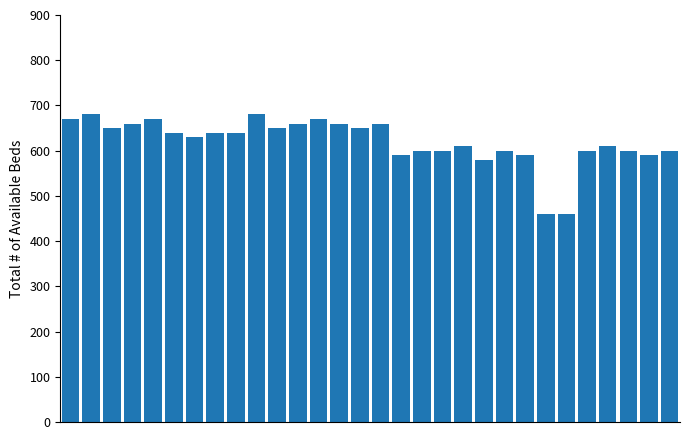

How many bars are there in total?

30